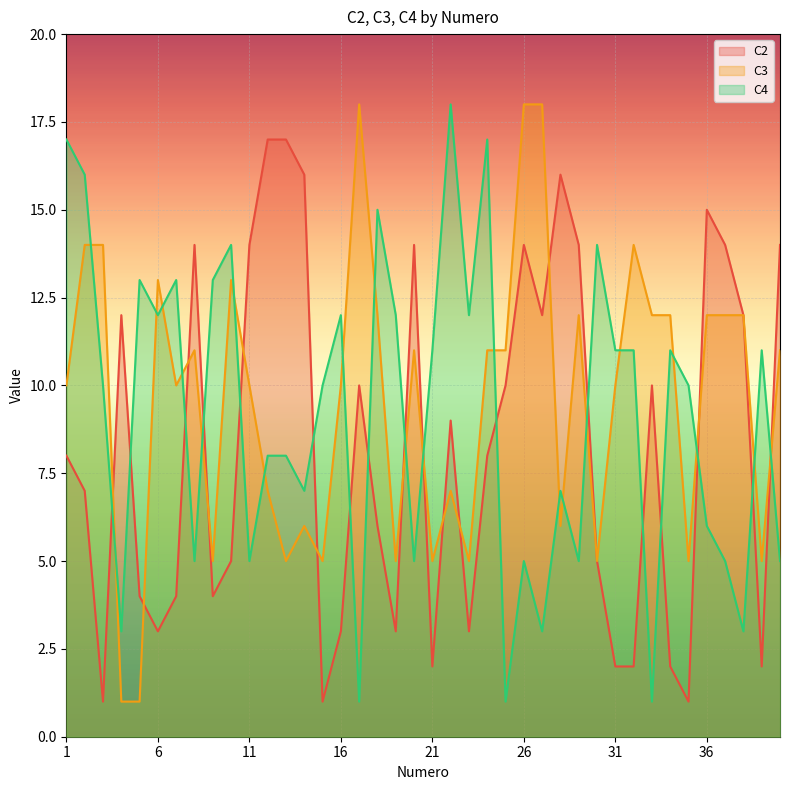

Reading right to left, what are all the values shown in this chart?

C2: 14	2	12	14	15	1	2	10	2	2	5	14	16	12	14	10	8	3	9	2	14	3	6	10	3	1	16	17	17	14	5	4	14	4	3	4	12	1	7	8
C3: 11	5	12	12	12	5	12	12	14	10	5	12	6	18	18	11	11	5	7	5	11	5	12	18	10	5	6	5	7	10	13	5	11	10	13	1	1	14	14	10
C4: 5	11	3	5	6	10	11	1	11	11	14	5	7	3	5	1	17	12	18	11	5	12	15	1	12	10	7	8	8	5	14	13	5	13	12	13	3	10	16	17